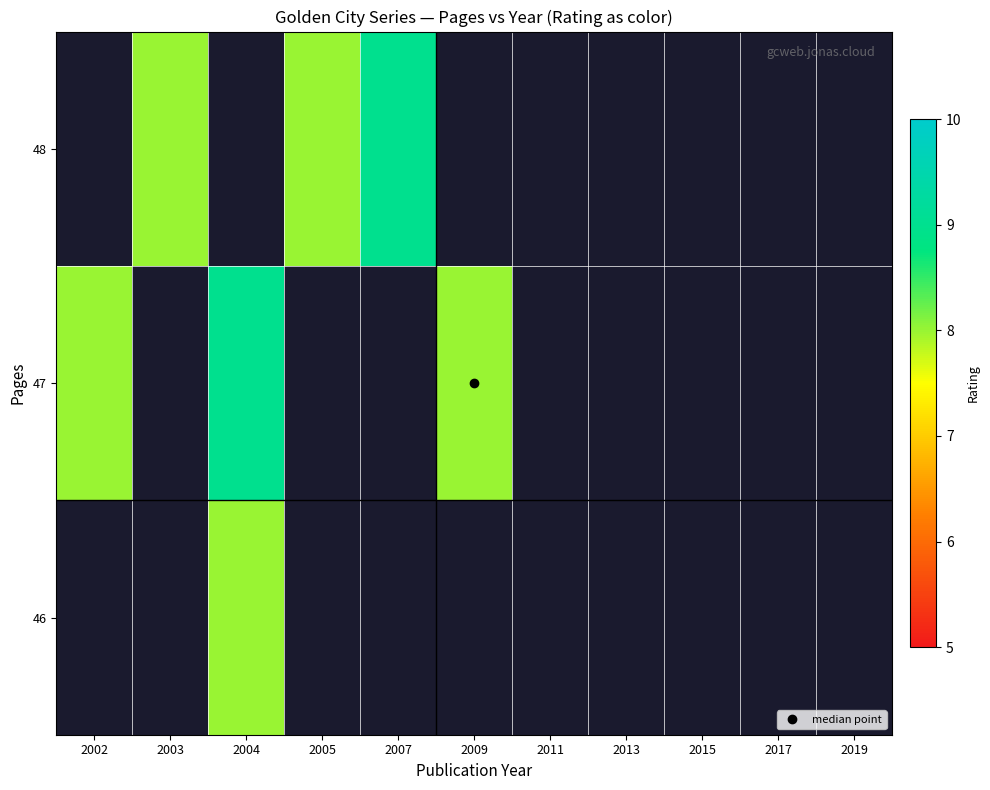

How many values in 47 are above zero?

3